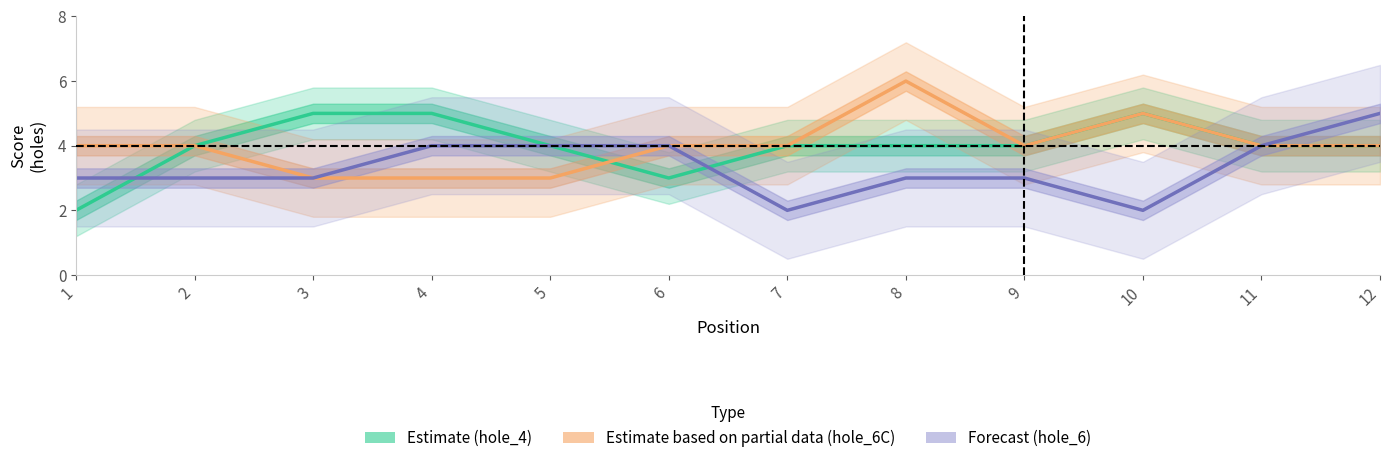

What value does the Estimate (hole_4) series have at 9?

4